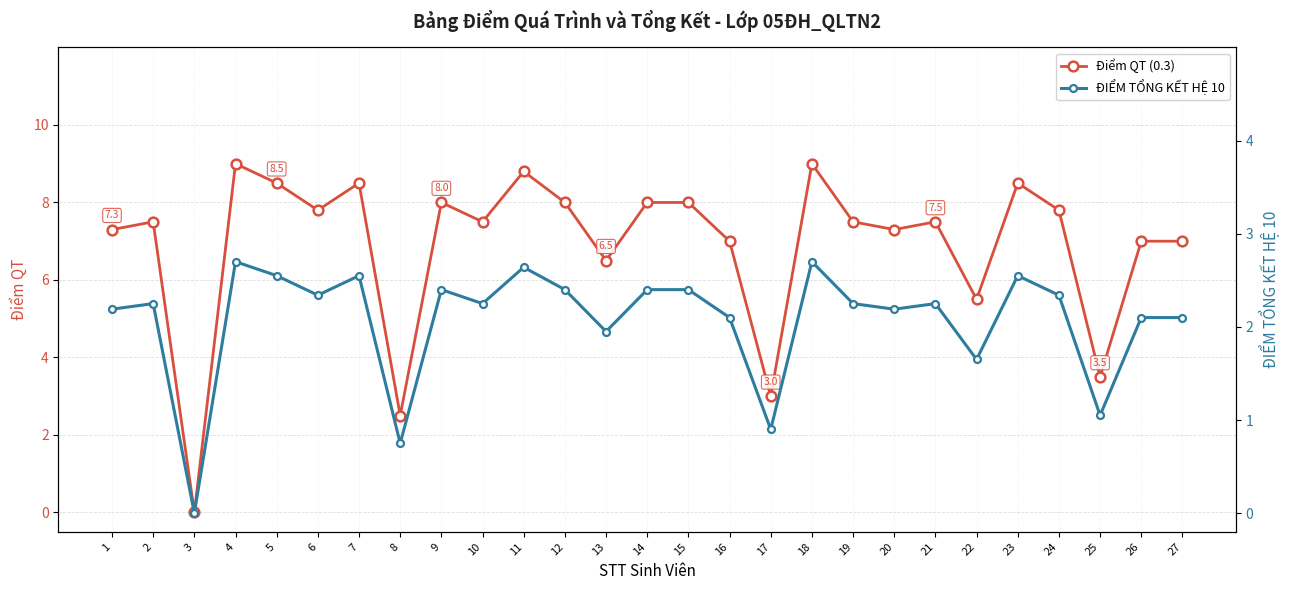

What is the difference between the maximum and minimum values in the Điểm QT (0.3) series?

9.0